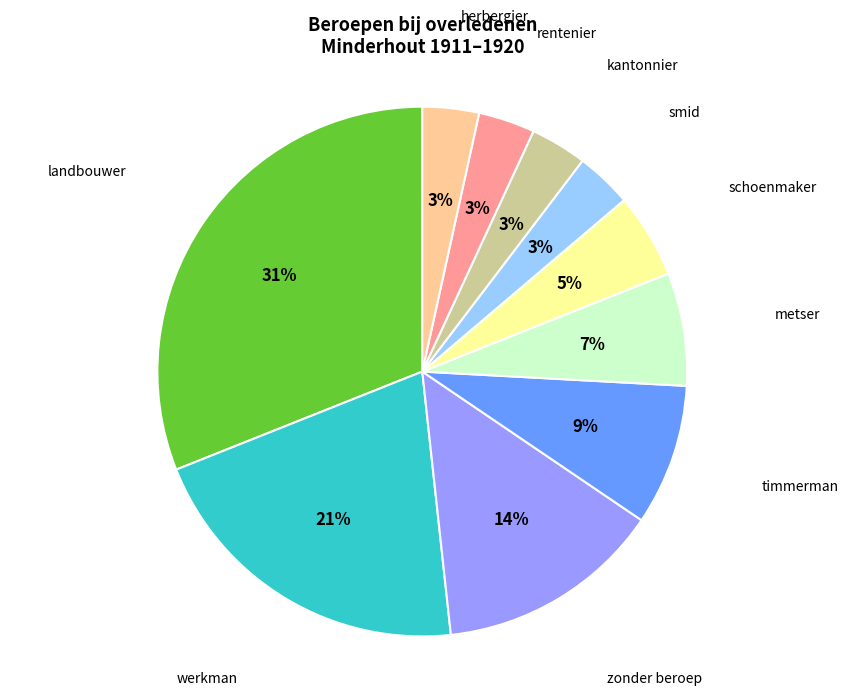

Does any single category account for the majority?

No